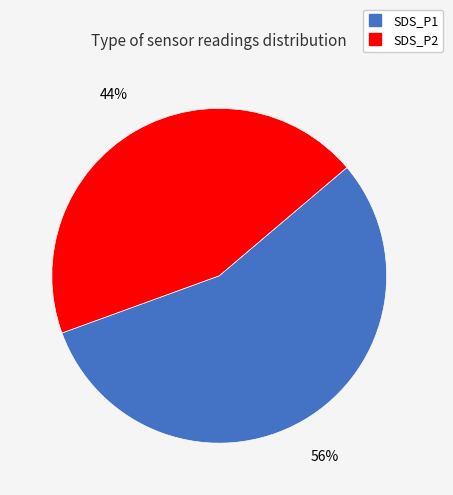

Which slice is the smallest?

SDS_P2